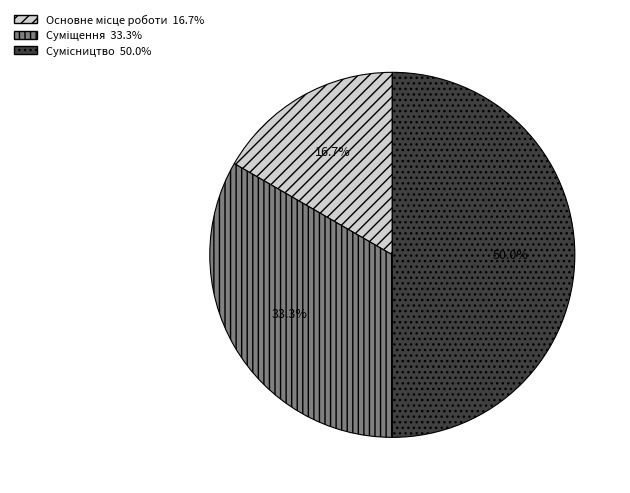

To the nearest percent, what percentage of the pie is Сумісництво?

50%